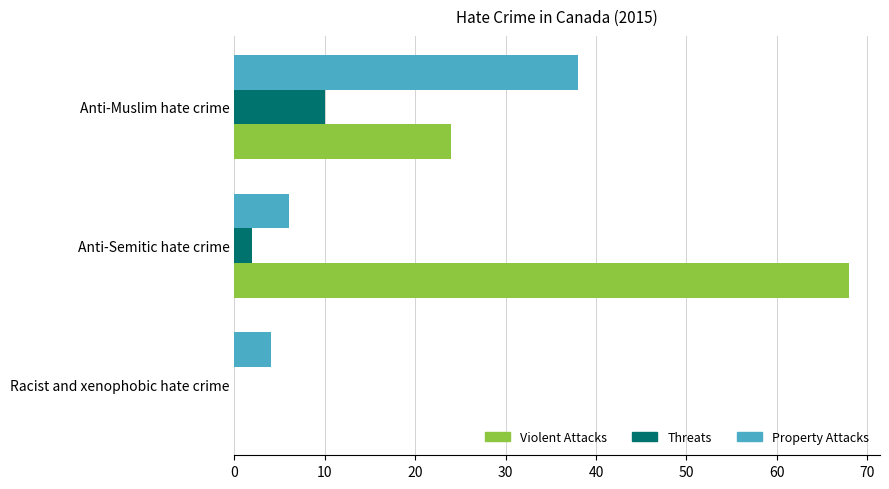

Where is Property Attacks nearest to the value 21?

Anti-Semitic hate crime